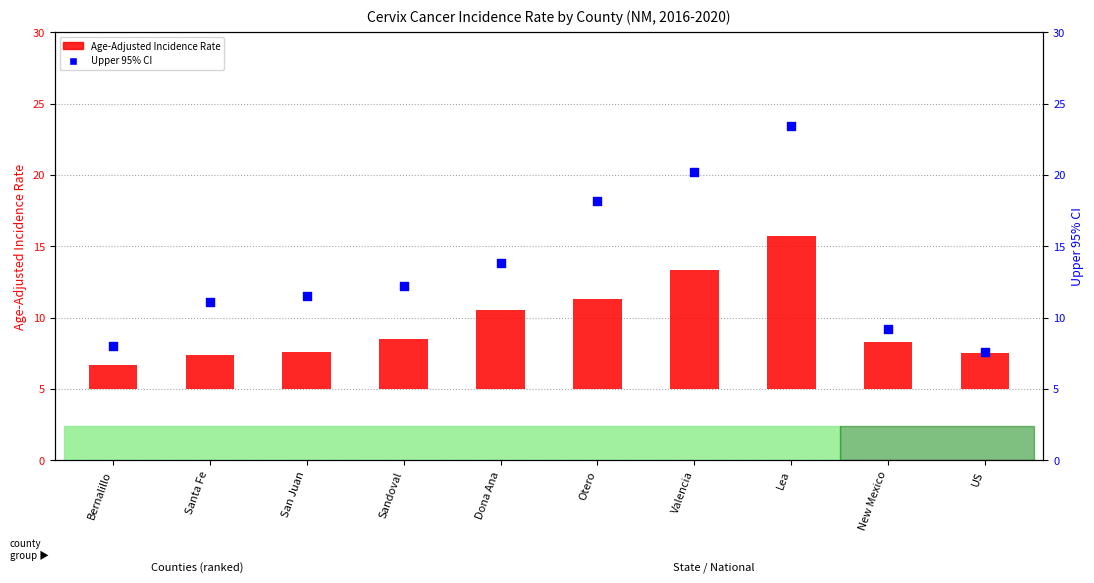

What are all the series names shown in the legend?

Age-Adjusted Incidence Rate, Upper 95% CI